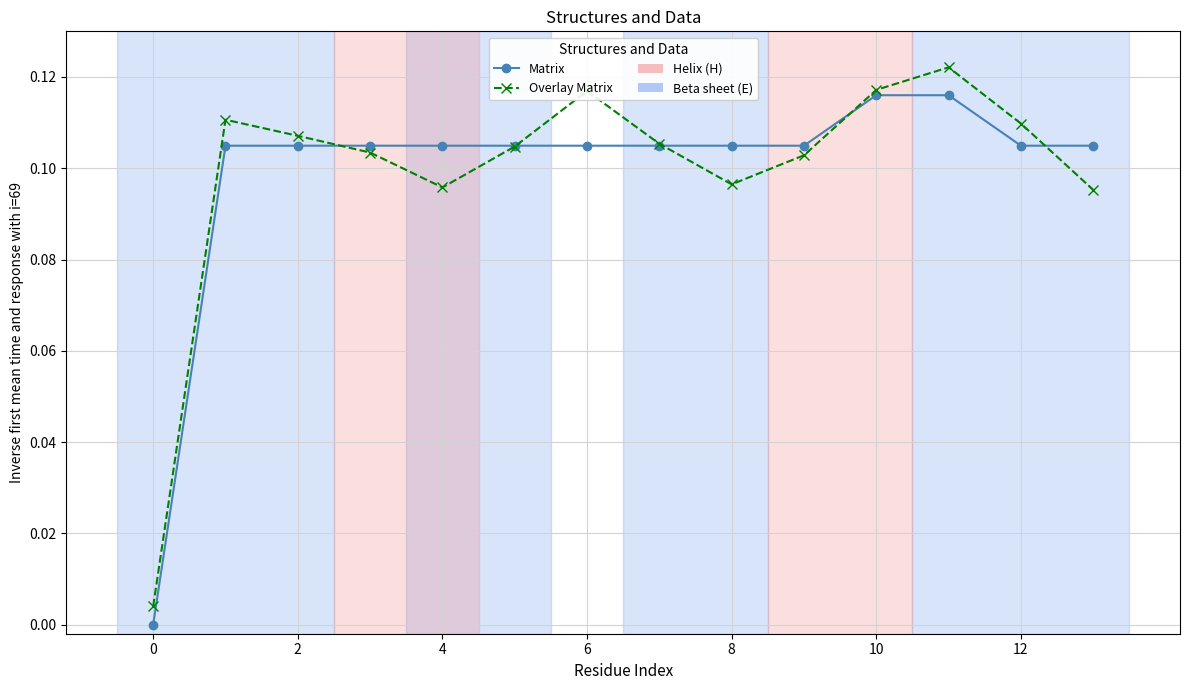

How many Matrix values are between 0 and 1?

14